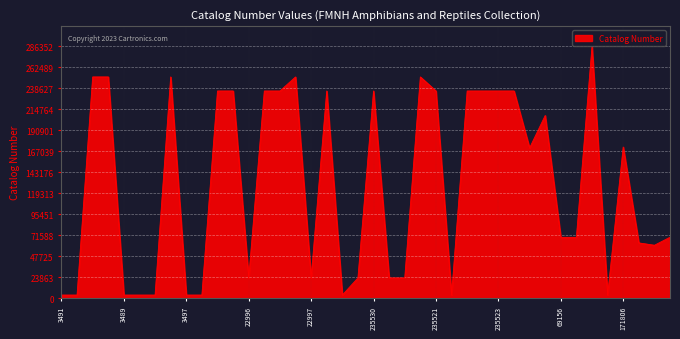

What is the difference between the maximum and minimum values?

282864